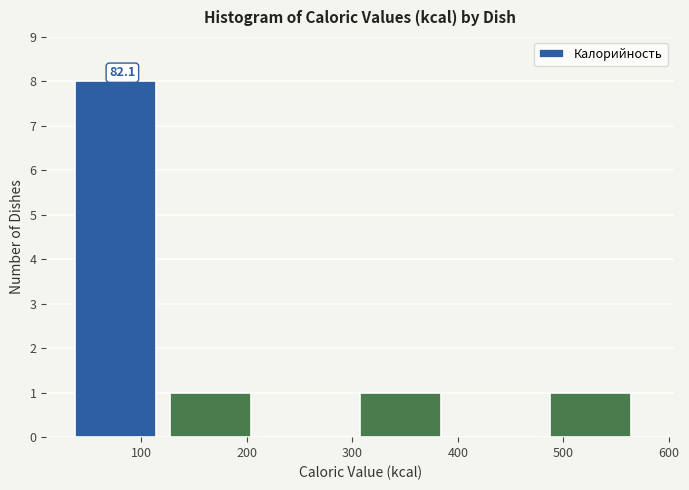

Over which range of the x-axis is the bar tallest?

40 to 130